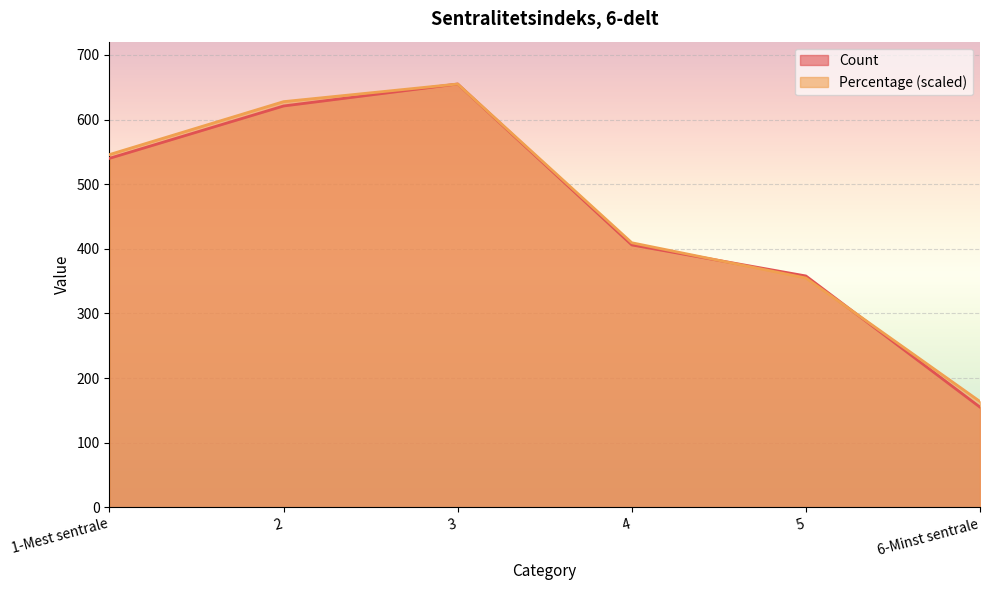

Reading left to right, what are all the values shown in this chart?

Count: 1-Mest sentrale=540.0	2=621.0	3=655.0	4=406.0	5=358.0	6-Minst sentrale=155.0
Percentage: 1-Mest sentrale=545.8	2=627.7	3=655.0	4=409.4	5=354.8	6-Minst sentrale=163.8